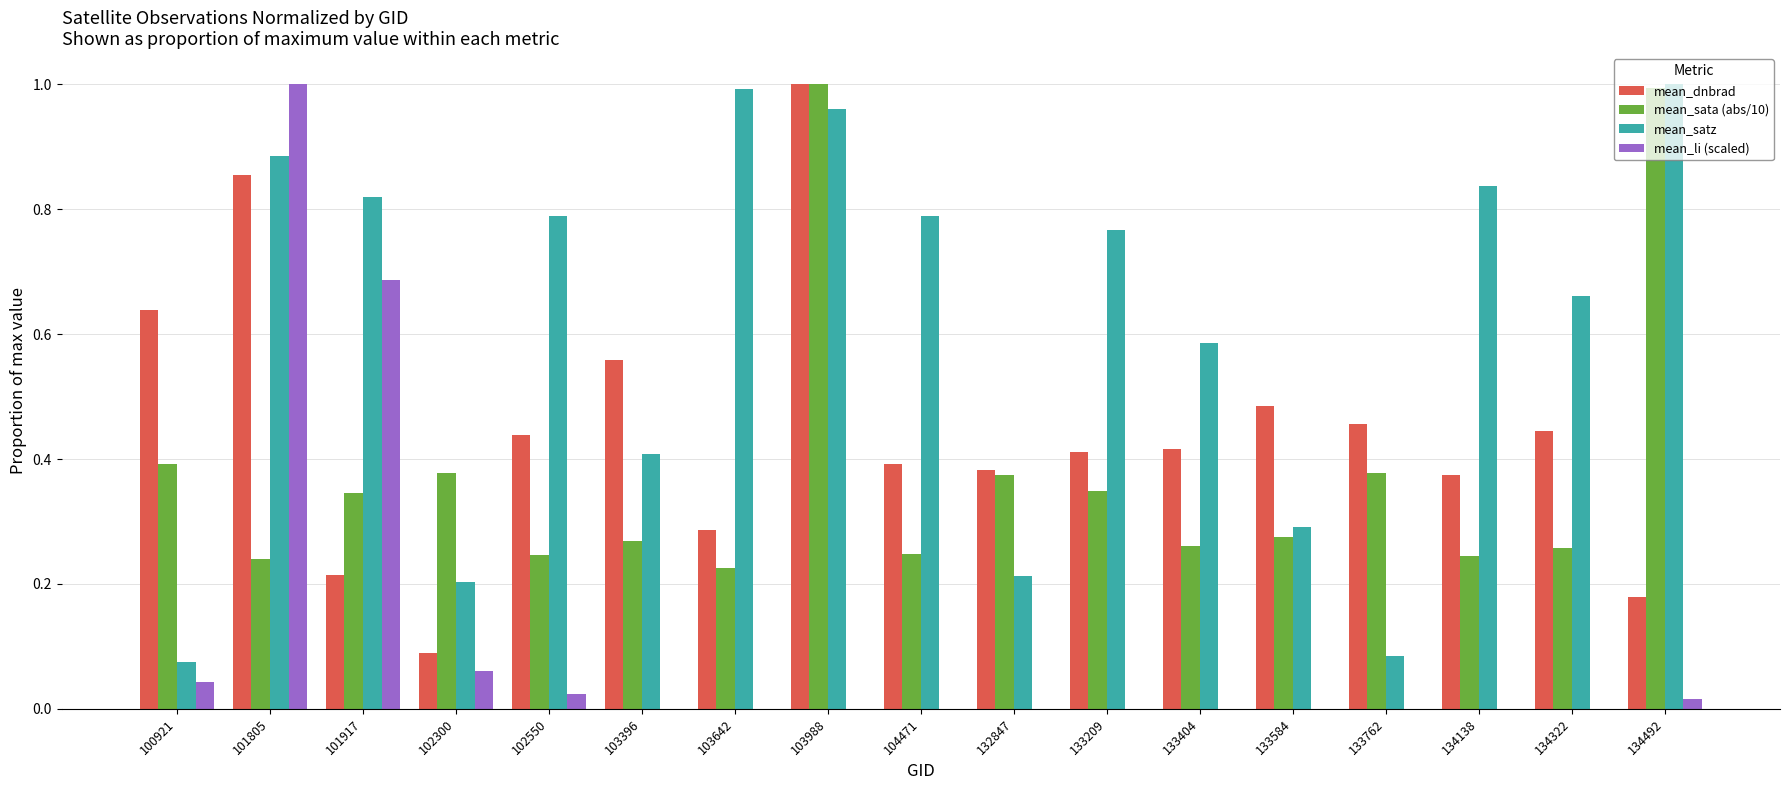

Which series has the largest total across all categories?

mean_satz